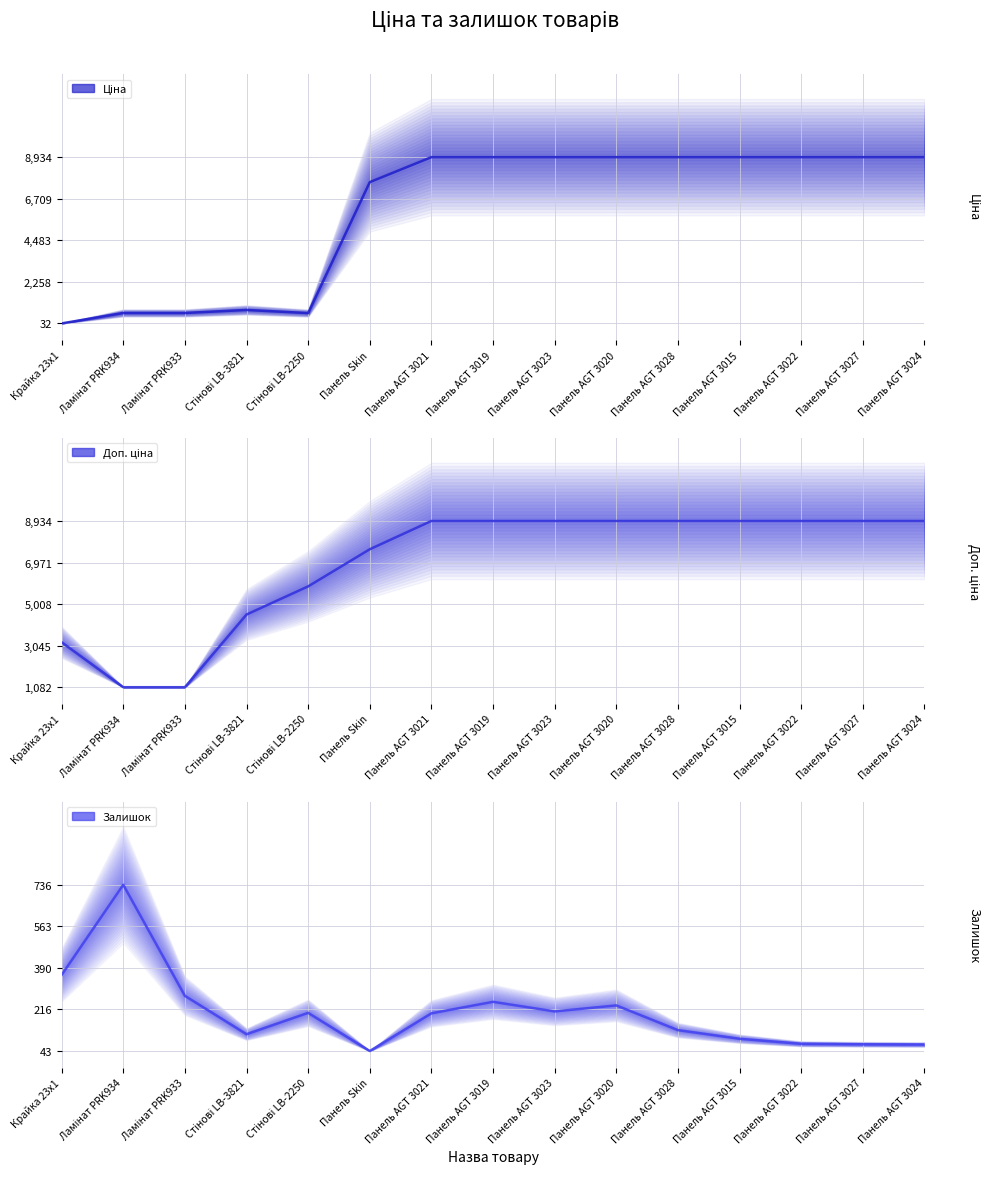

Rank the categories by Залишок value from highest to lowest.

Ламінат PRK934, Крайка 23x1, Ламінат PRK933, Панель AGT 3019, Панель AGT 3020, Панель AGT 3023, Стінові LB-2250, Панель AGT 3021, Панель AGT 3028, Стінові LB-3821, Панель AGT 3015, Панель AGT 3022, Панель AGT 3027, Панель AGT 3024, Панель Skin